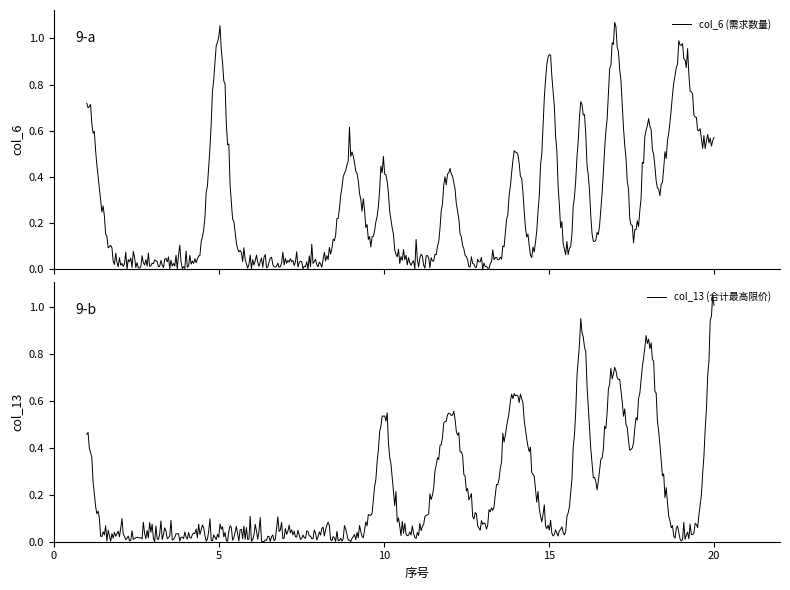

Is this an area chart (filled region under the line)?

No